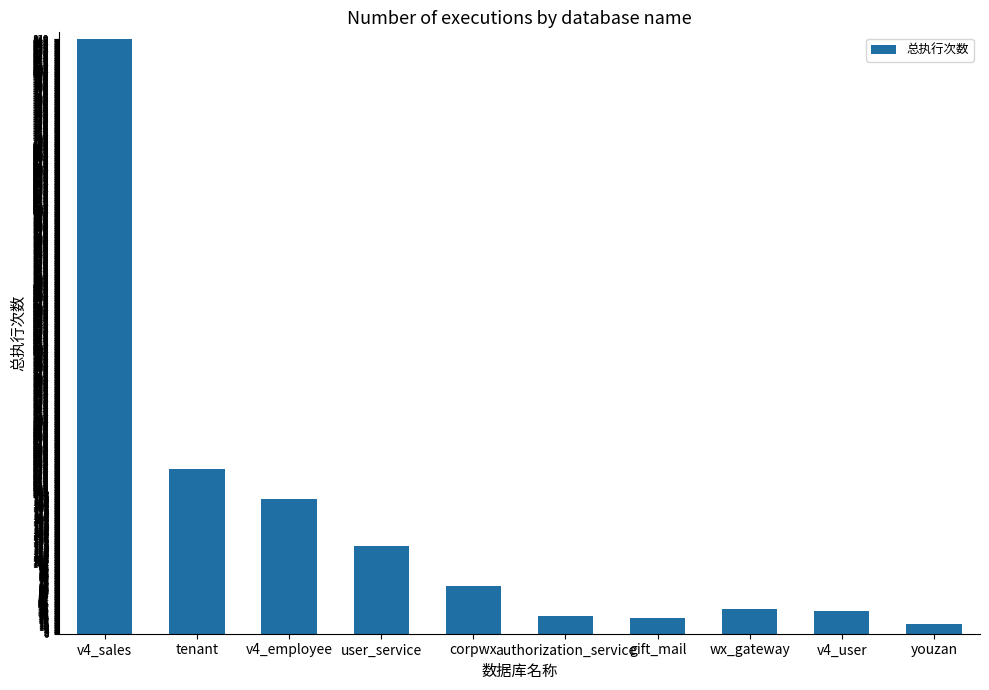

Which has a higher value, v4_sales or tenant?

v4_sales